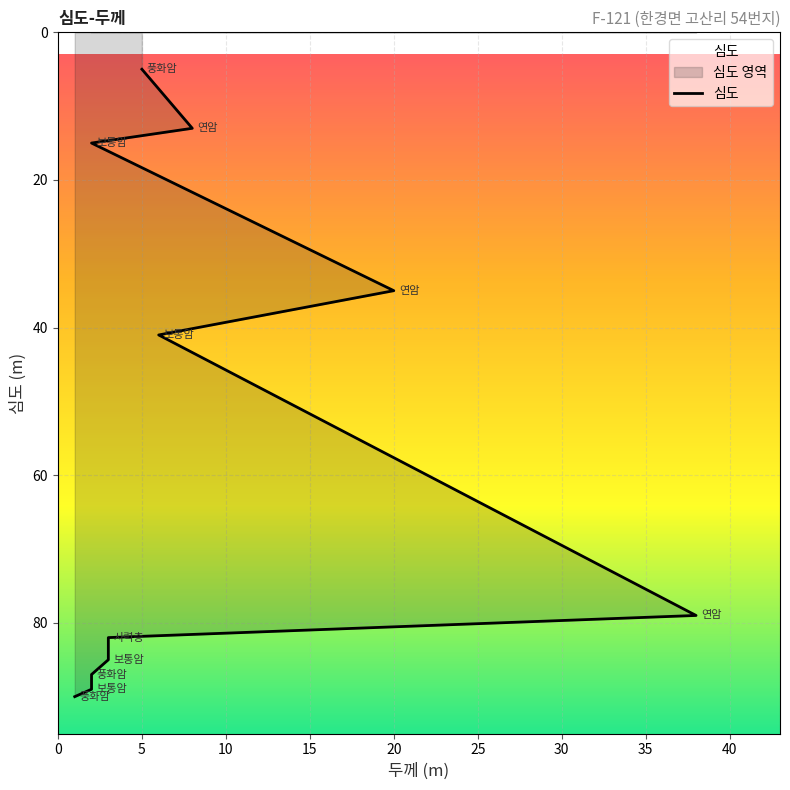

Does the chart display data point markers on the line(s)?

No